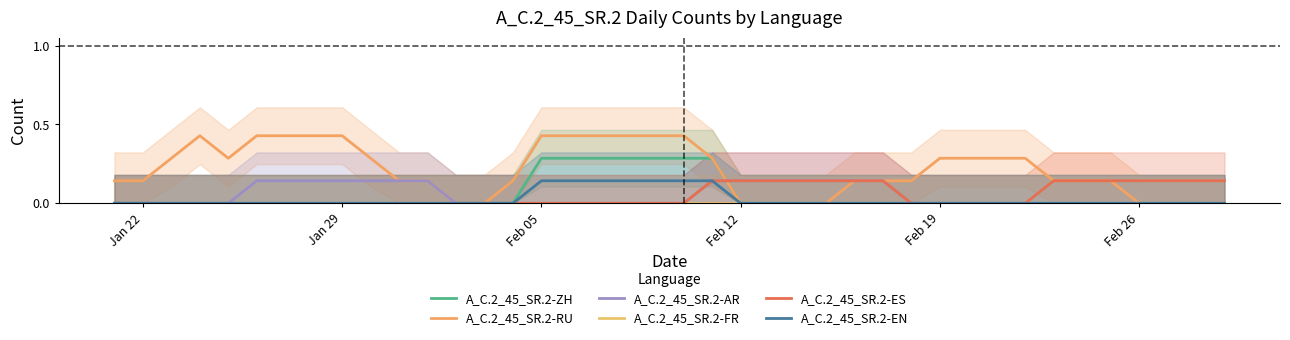

True or false: A_C.2_45_SR.2-EN has a value of -0.1 at Jan 22.

False